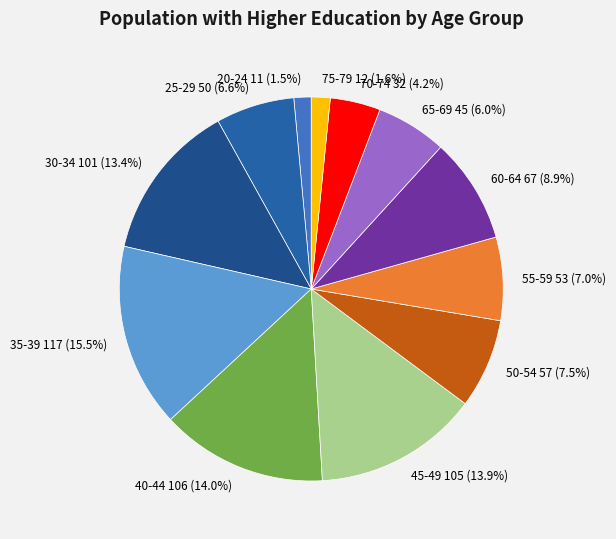

Which has a higher value, 35-39 117 (15.5%) or 70-74 32 (4.2%)?

35-39 117 (15.5%)